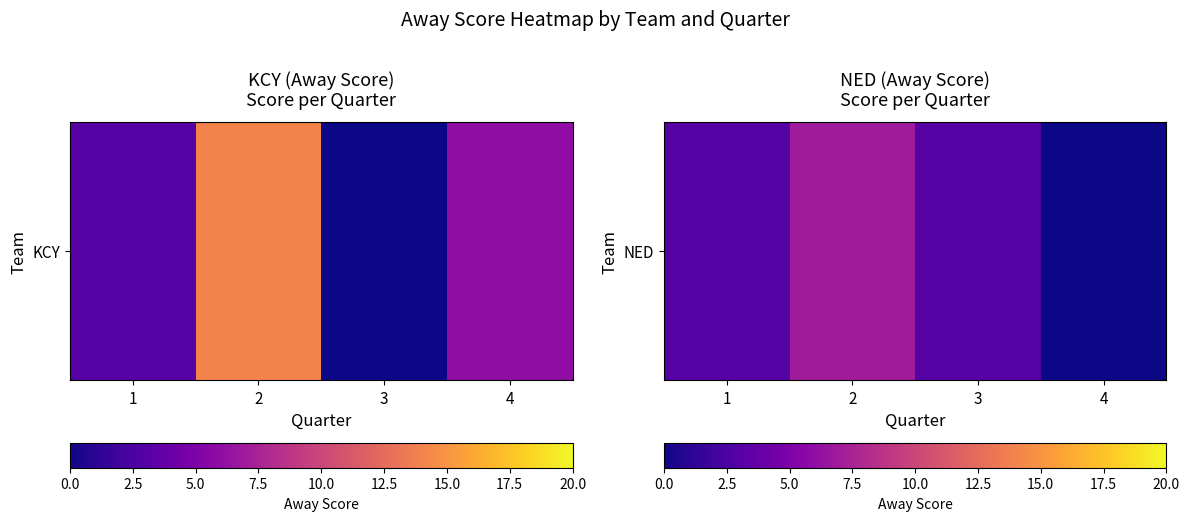

Count the values in the range 3 to 7.

3